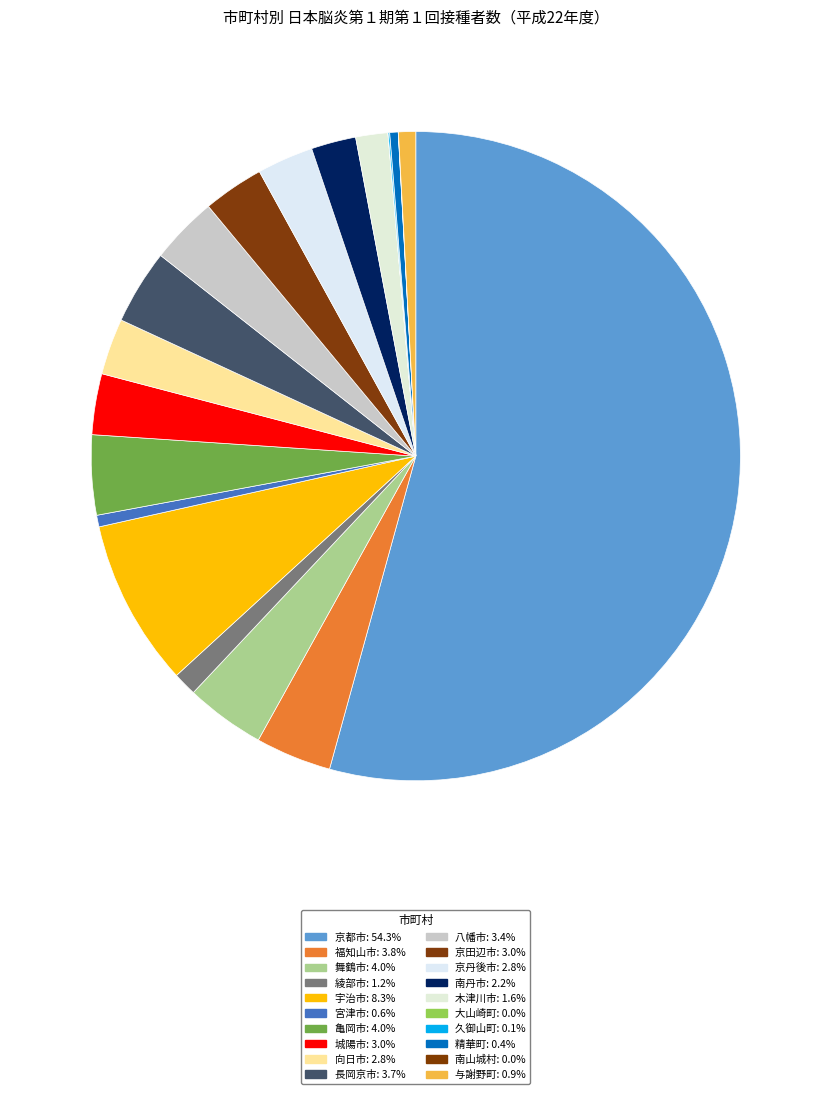

To the nearest percent, what is the combined percentage of 亀岡市 and 宮津市?

5%